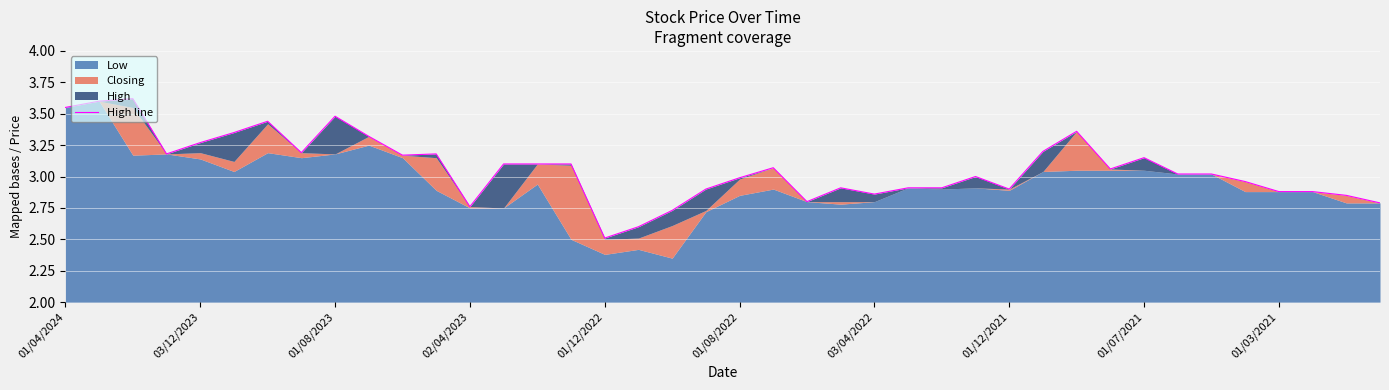

What is the ratio of the value at 29 to the value at 01/08/2023?

0.9